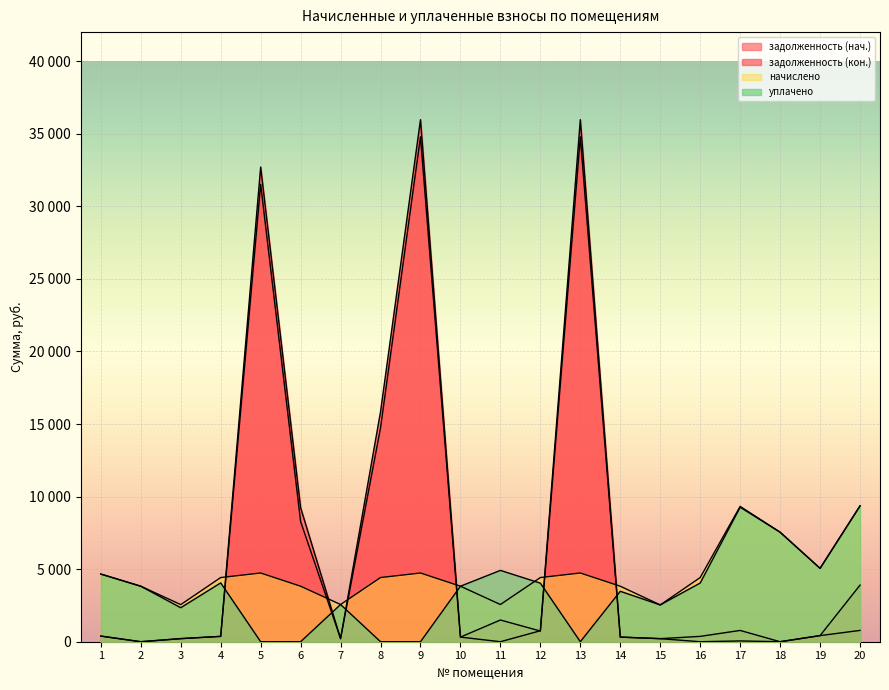

In задолженность (кон.), how many points are higher than both neighbors (excluding endpoints)?

4